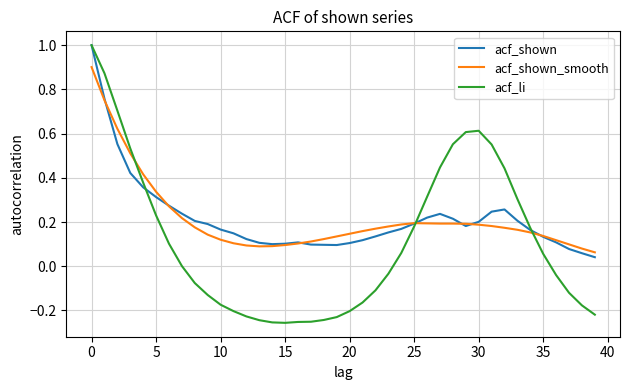

What is the greatest value displayed?

1.0